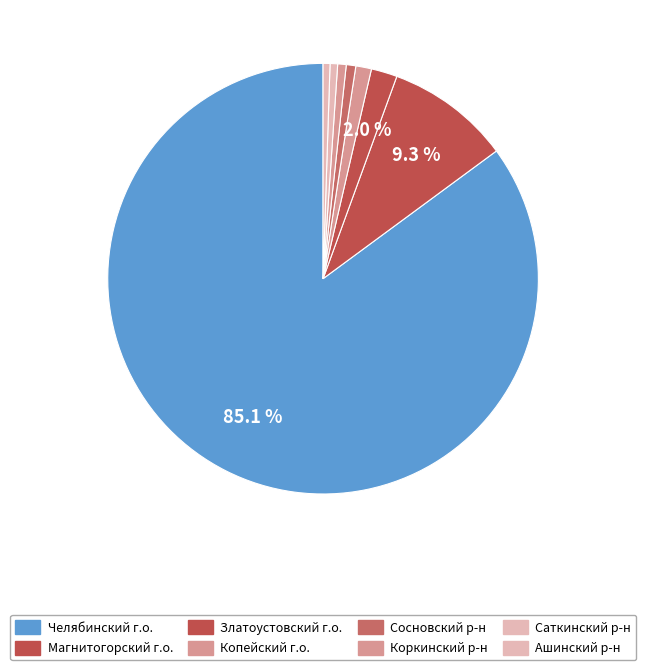

What is the majority slice?

Челябинский городской округ